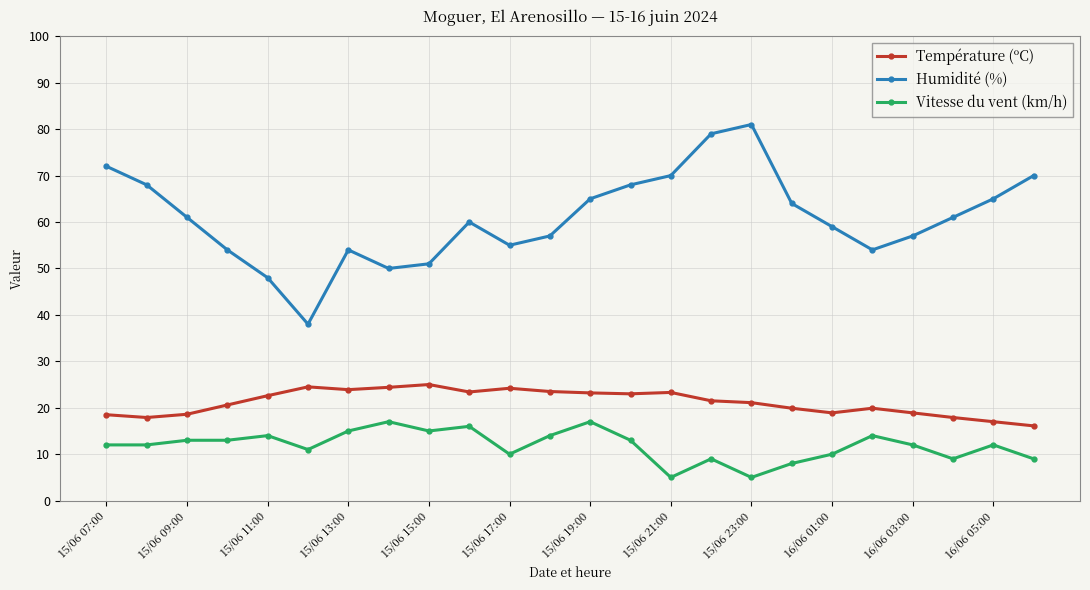

True or false: Vitesse du vent (km/h) has more than 1 points higher than both neighbors.

True